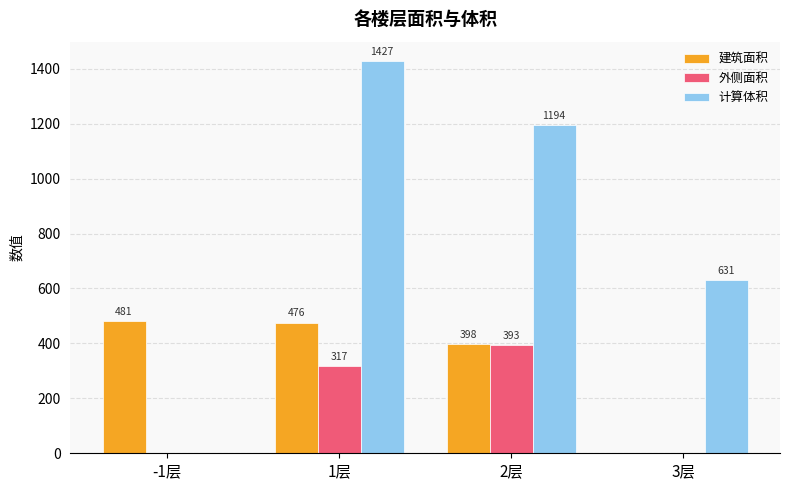

Where is 计算体积 nearest to the value 713?

3层